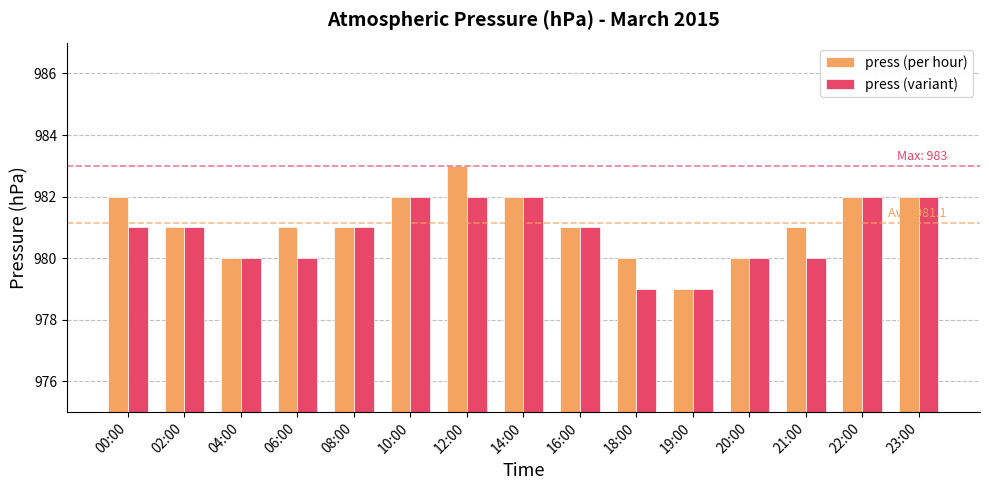

What position from the right is 22:00?

2